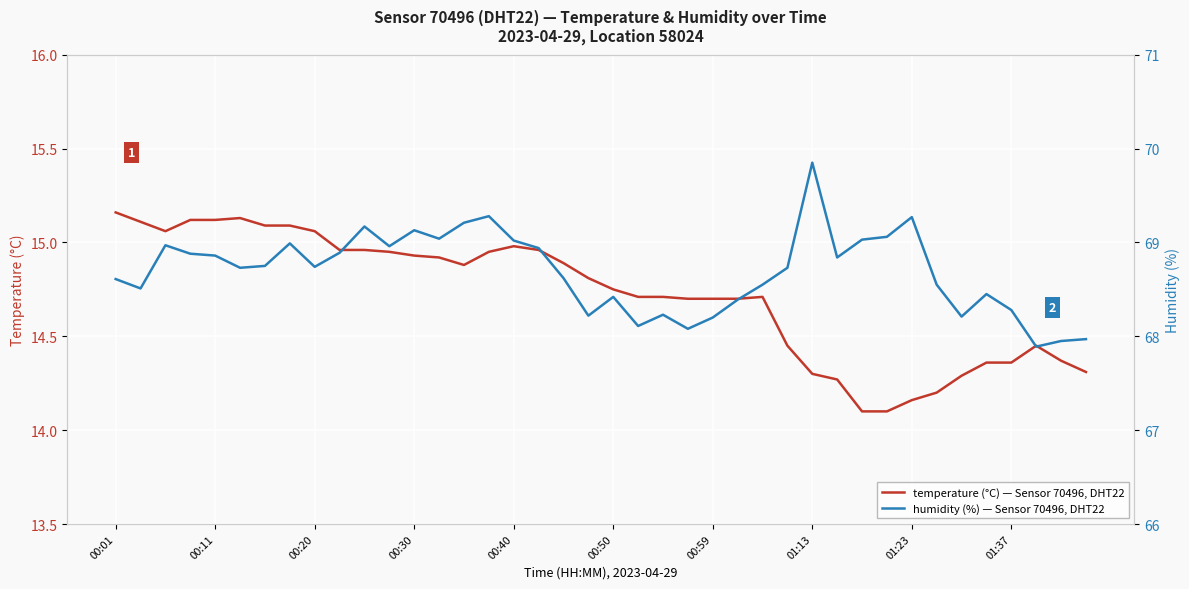

True or false: temperature (°C) — Sensor 70496, DHT22 has a value of 4.7 at 00:30.

False